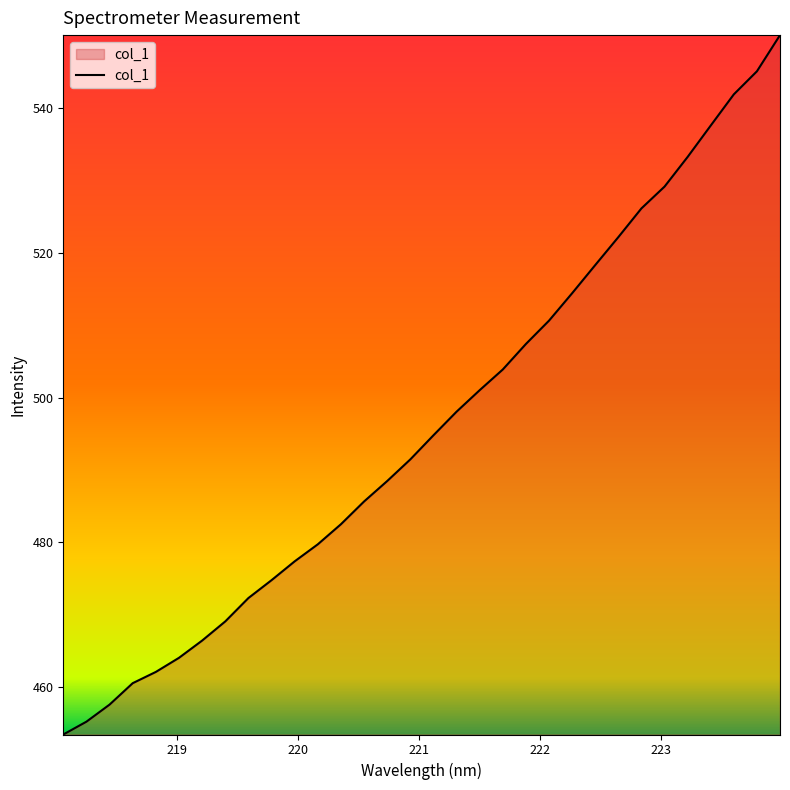

What is the smallest value displayed?

453.4